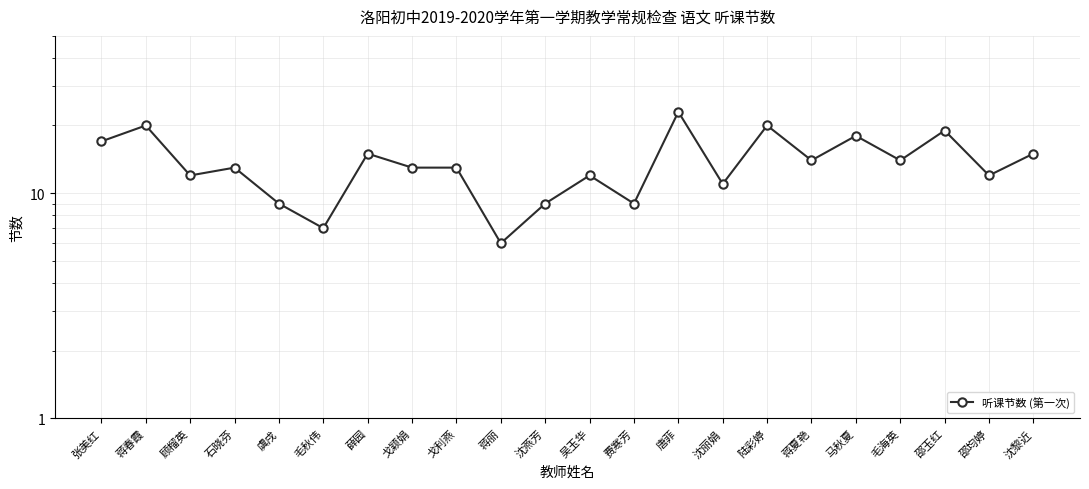

What is the maximum value shown in the chart?

23